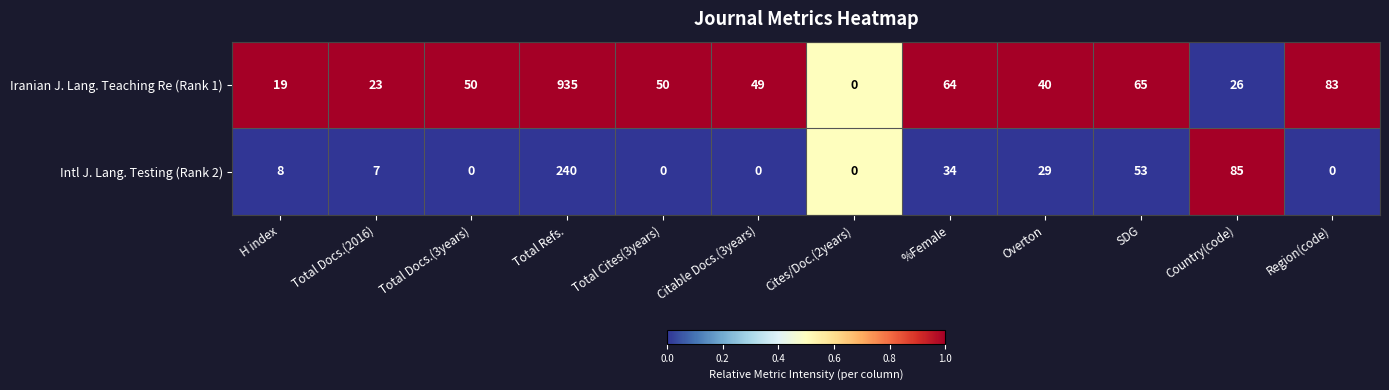

What is the difference between the maximum and minimum values in the Intl J. Lang. Testing (Rank 2) series?

240